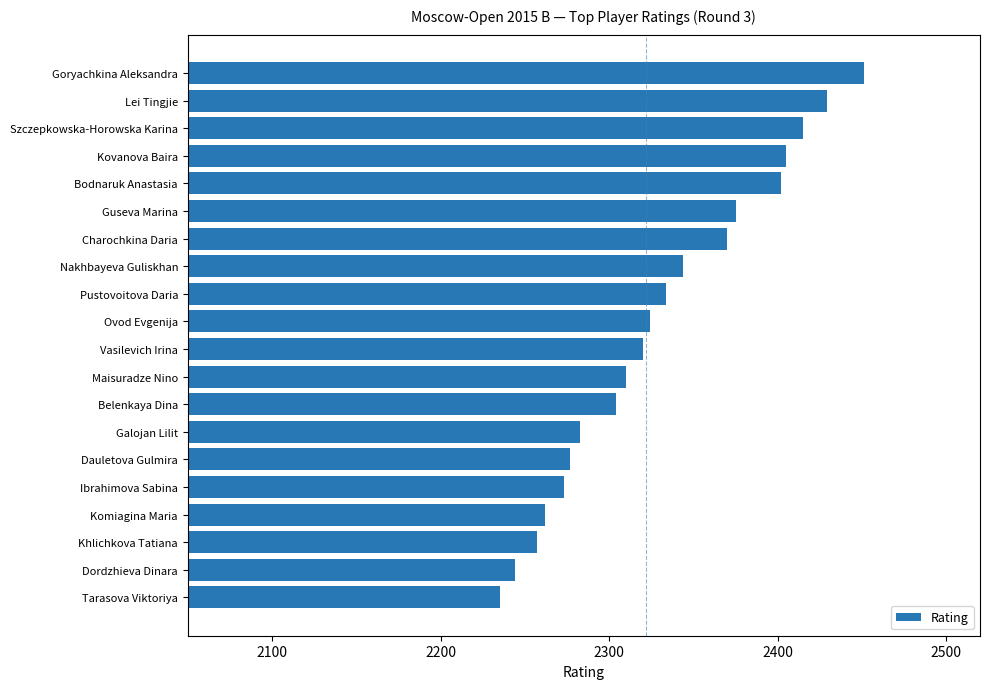

Does the chart contain any negative values?

No